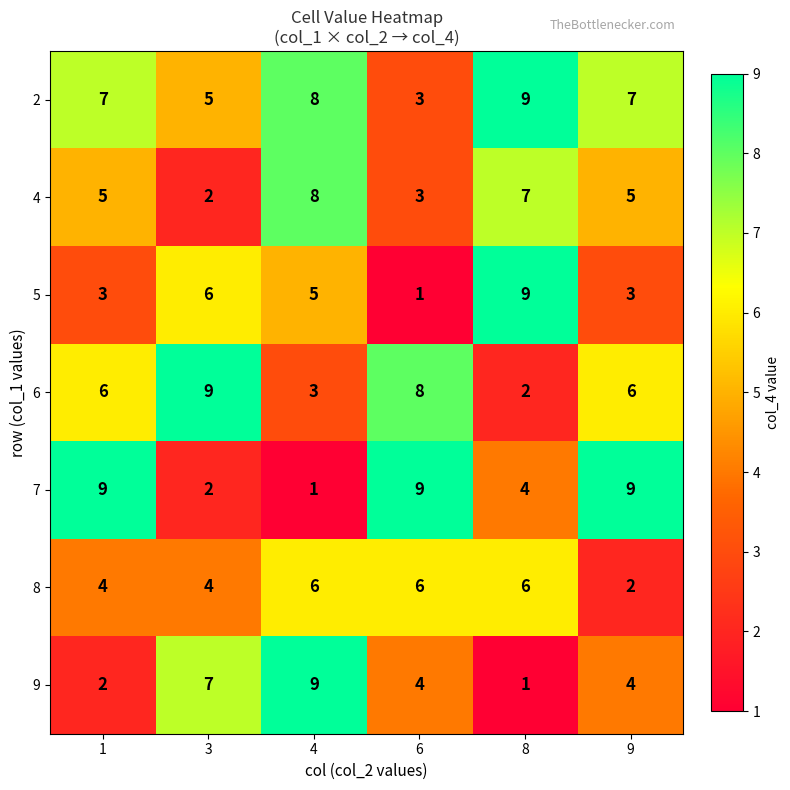

What is the difference between the maximum and minimum values in the 2 series?

6